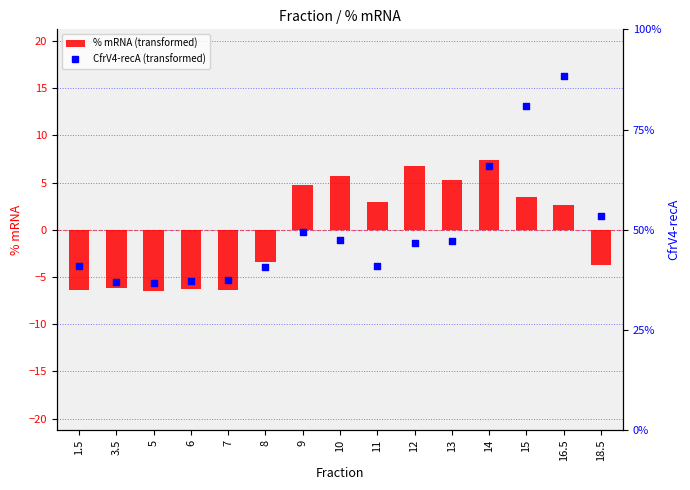

At which category is the sum across all series the highest?

16.5